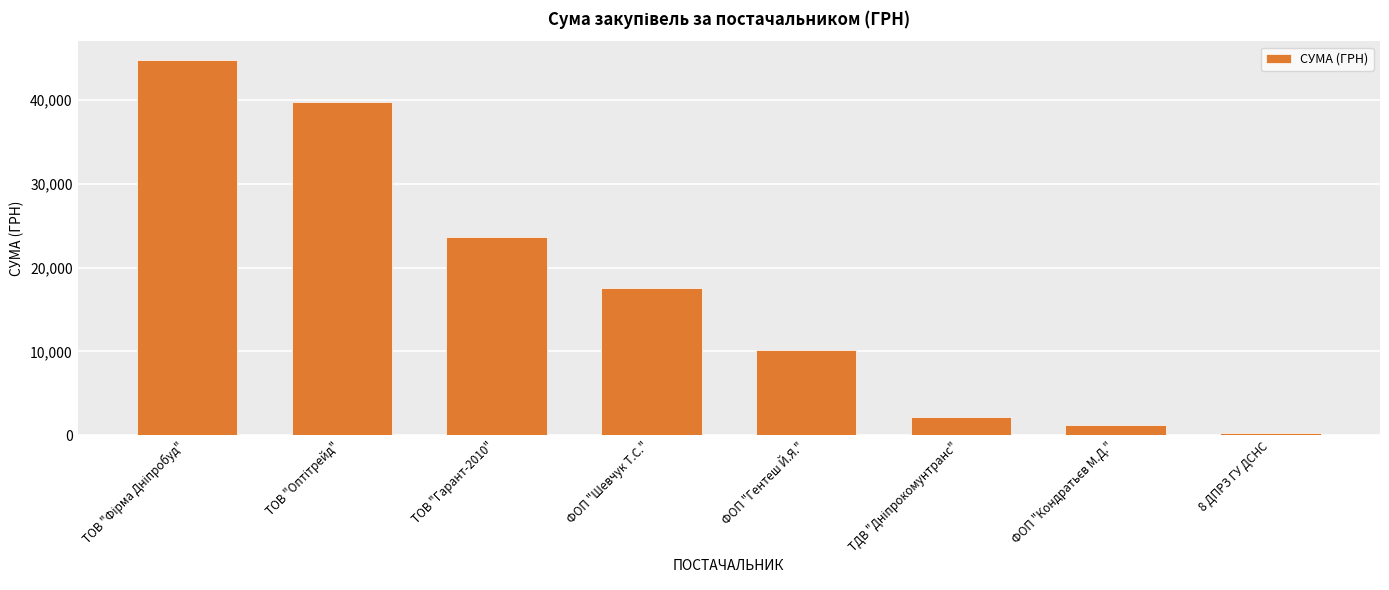

What is the difference between the maximum and second lowest values?

43537.5